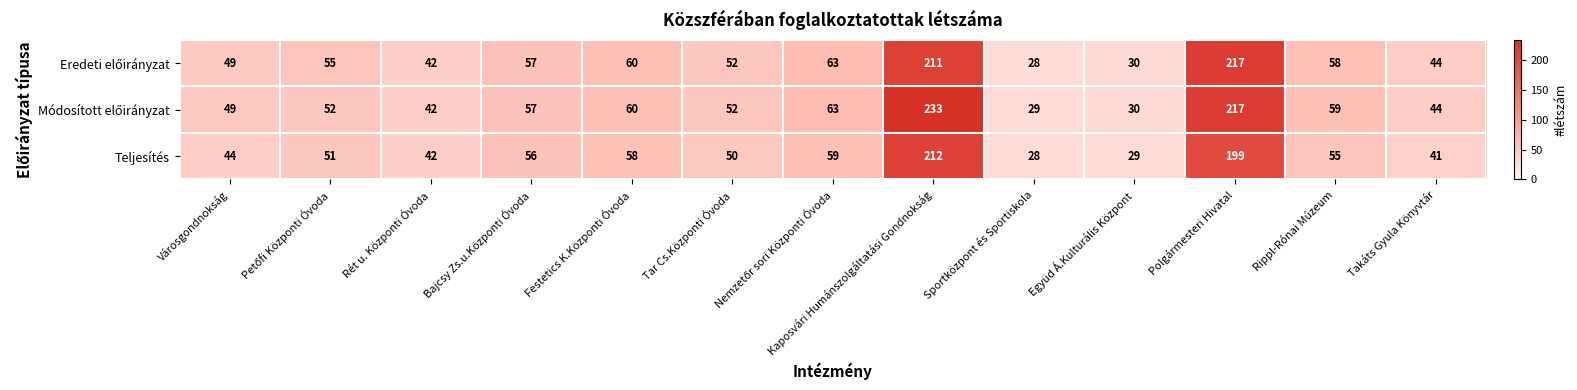

What is the total value across all series at Takáts Gyula Könyvtár?

129